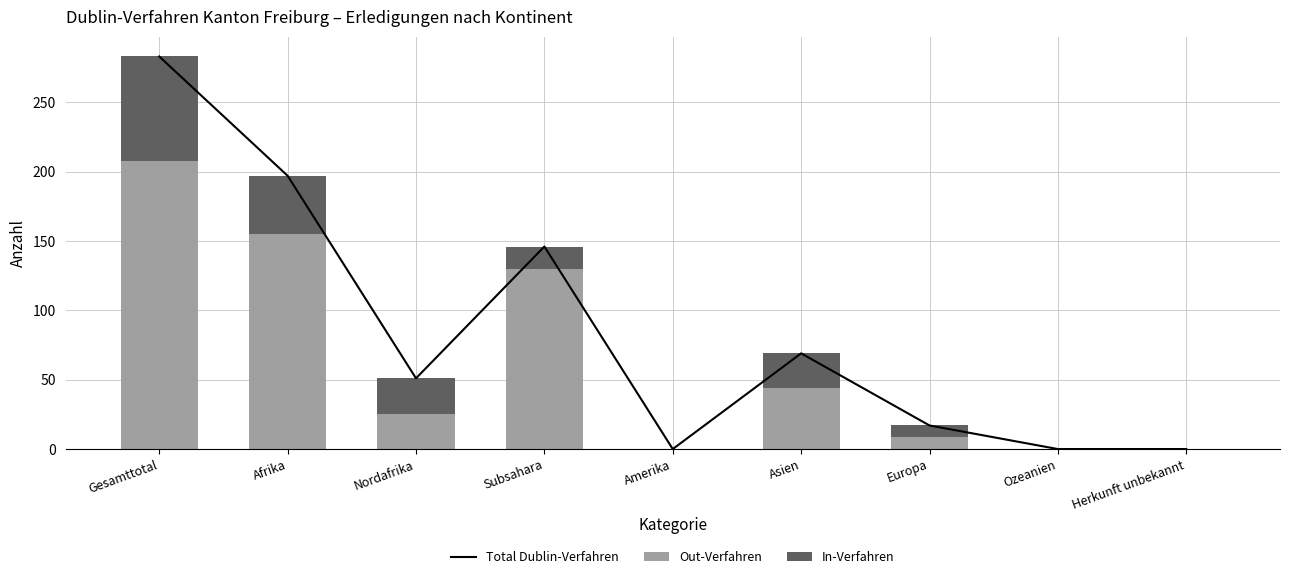

What is the highest value of the Out-Verfahren series?

208